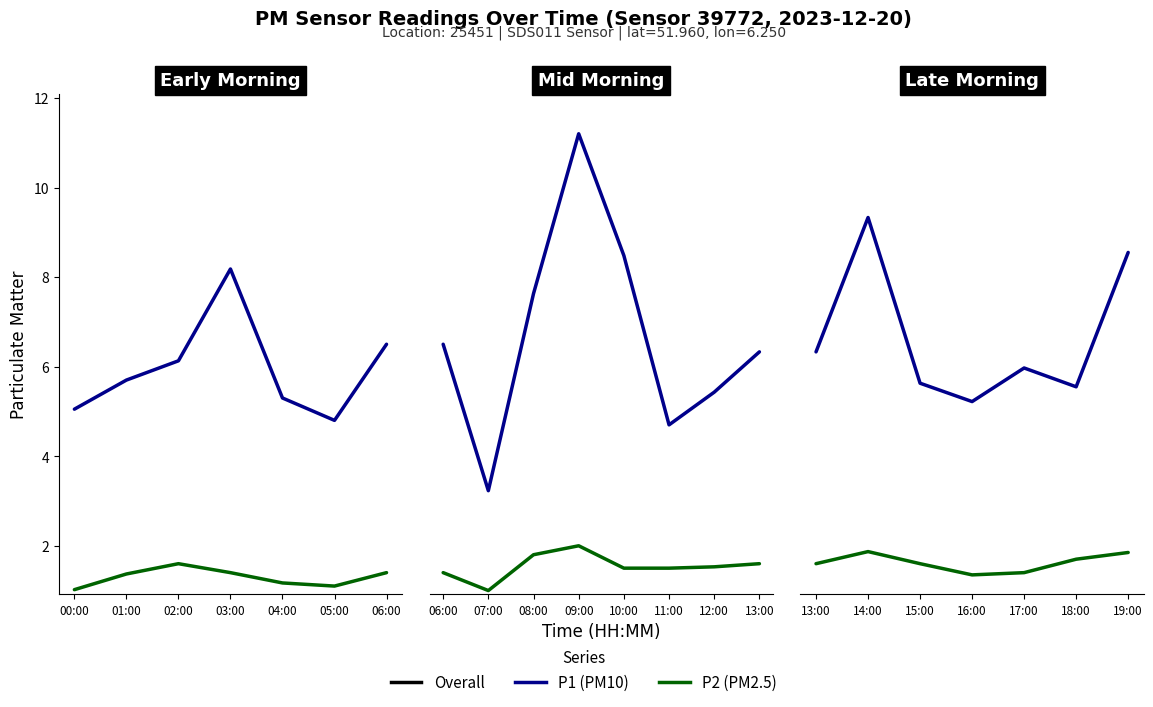

How many lines are shown in the chart?

2